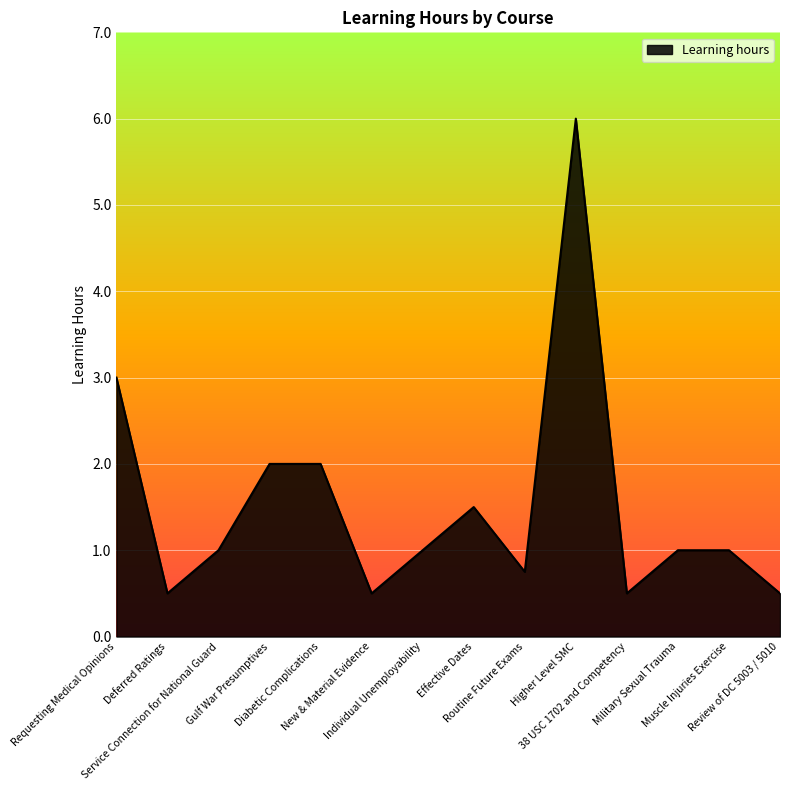

How many lines are shown in the chart?

1